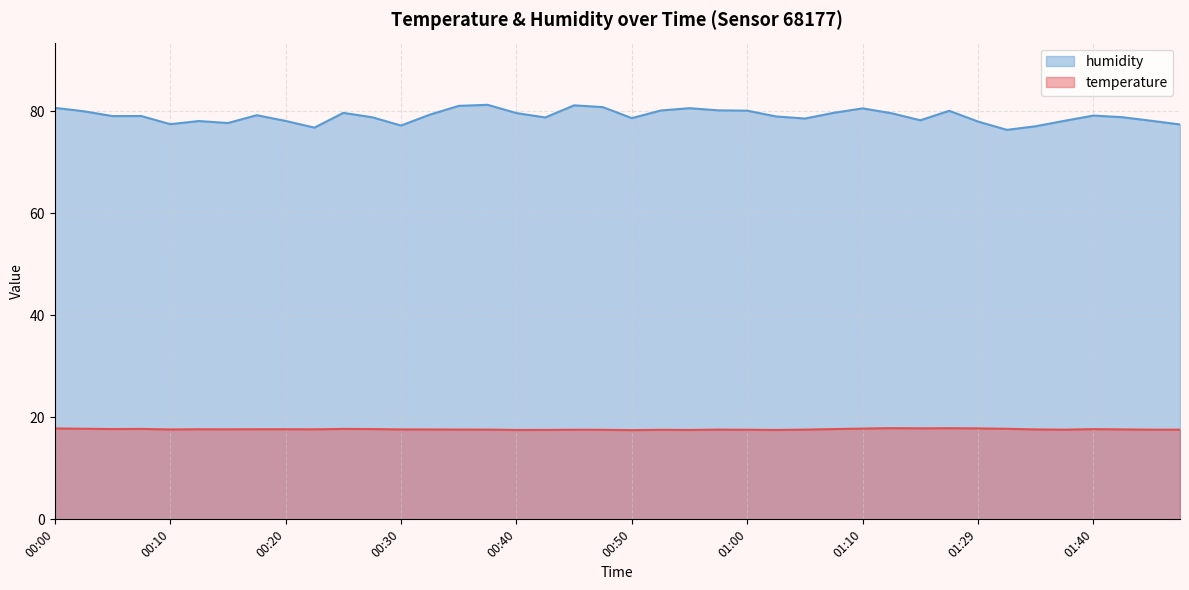

What is the total value across all series at 01:07?

97.3